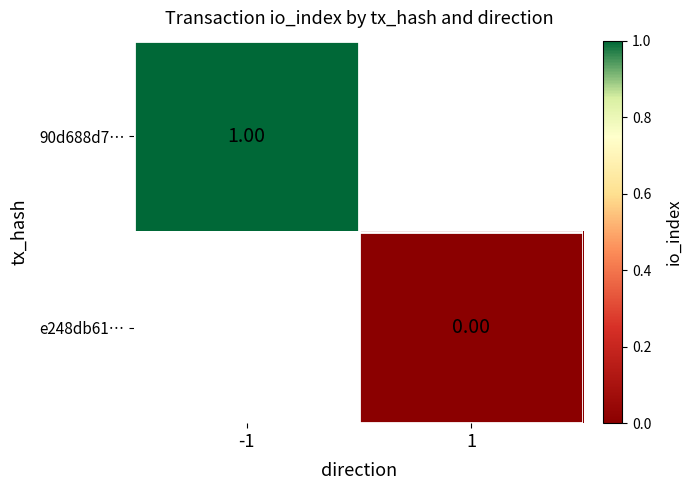

List the series in order of their peak value, highest first.

90d688d7…, e248db61…